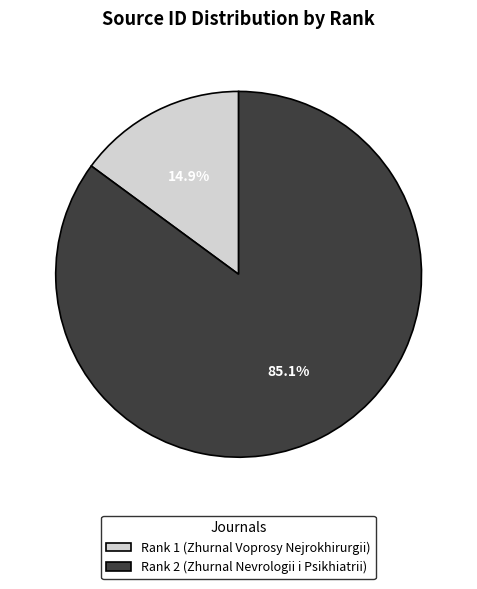

What is the ratio of the value at Rank 2 (Zhurnal Nevrologii i Psikhiatrii) to the value at Rank 1 (Zhurnal Voprosy Nejrokhirurgii)?

5.7